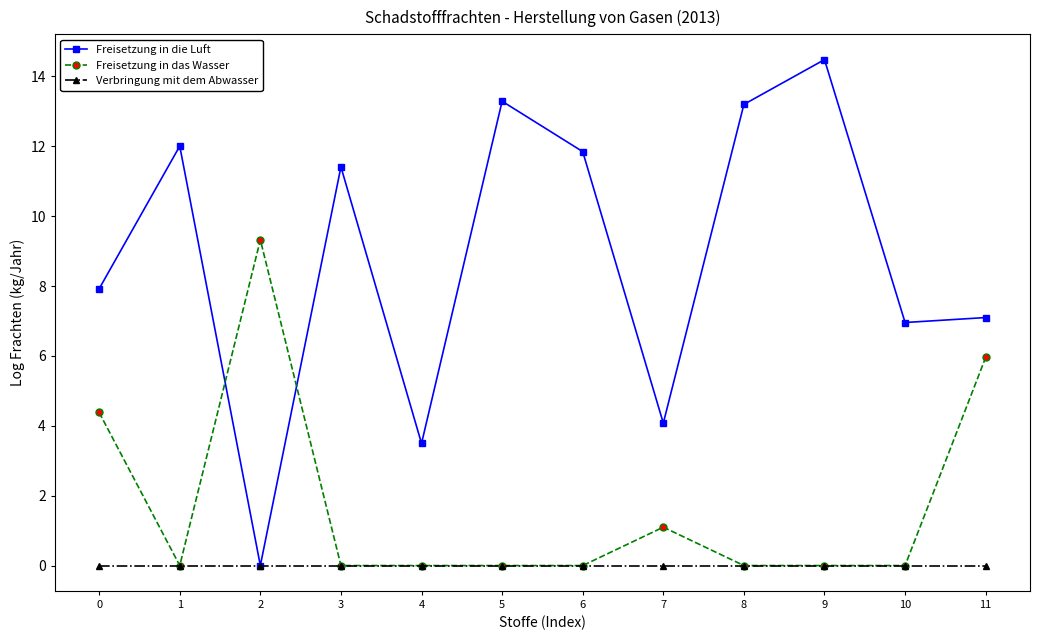

Reading left to right, list all the values displayed in this chart.

Freisetzung in die Luft: 0=7.9	1=12.0	2=0.0	3=11.4	4=3.5	5=13.3	6=11.8	7=4.1	8=13.2	9=14.5	10=7.0	11=7.1
Freisetzung in das Wasser: 0=4.4	1=0.0	2=9.3	3=0.0	4=0.0	5=0.0	6=0.0	7=1.1	8=0.0	9=0.0	10=0.0	11=6.0
Verbringung mit dem Abwasser: 0=0.0	1=0.0	2=0.0	3=0.0	4=0.0	5=0.0	6=0.0	7=0.0	8=0.0	9=0.0	10=0.0	11=0.0